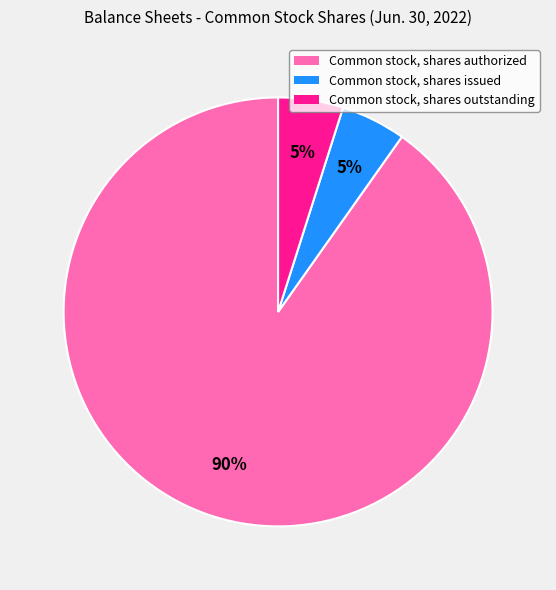

Combined, do Common stock, shares authorized and Common stock, shares outstanding account for over 50%?

Yes